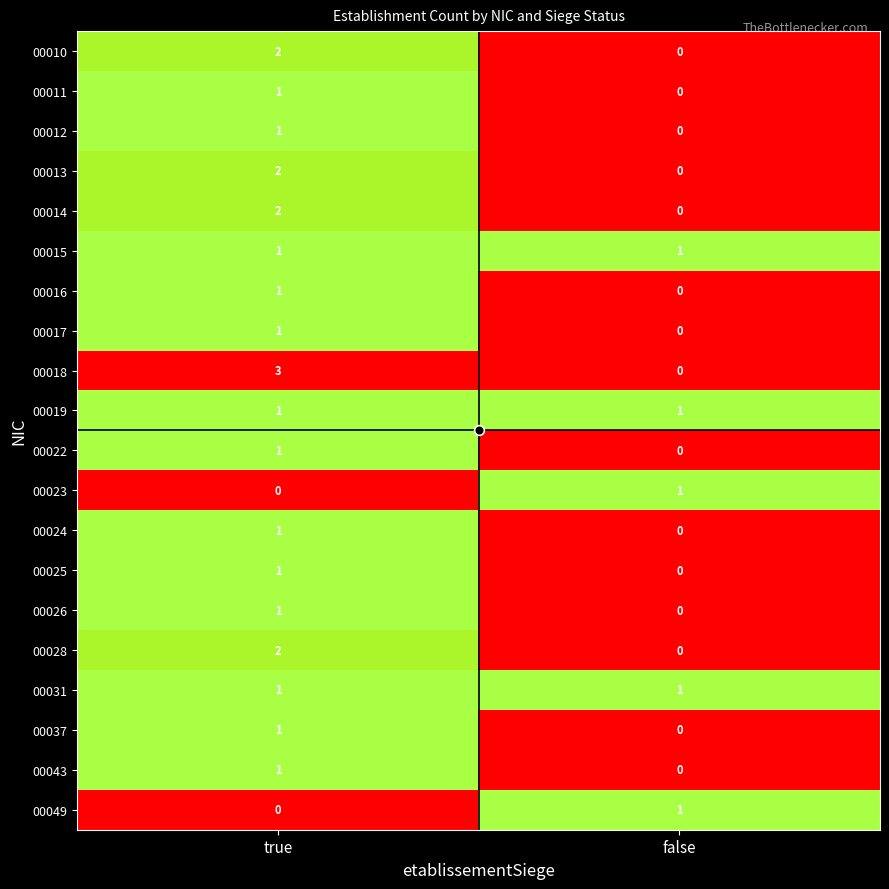

What is the difference between the highest and lowest values at true?

3